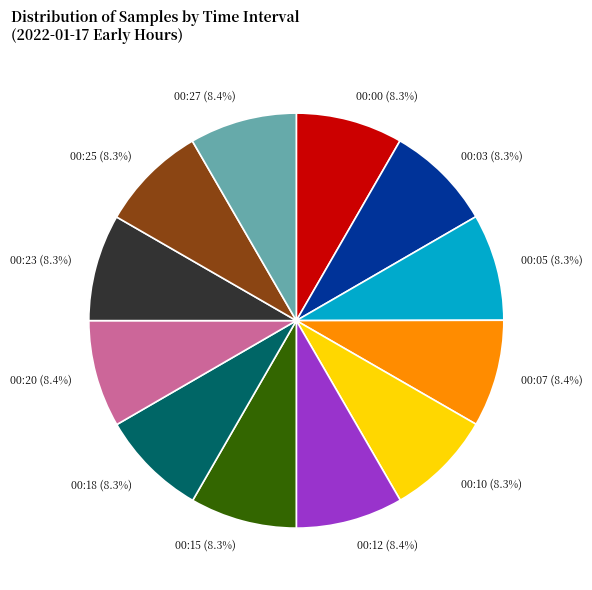

Does 00:10 account for over 50% of the chart?

No